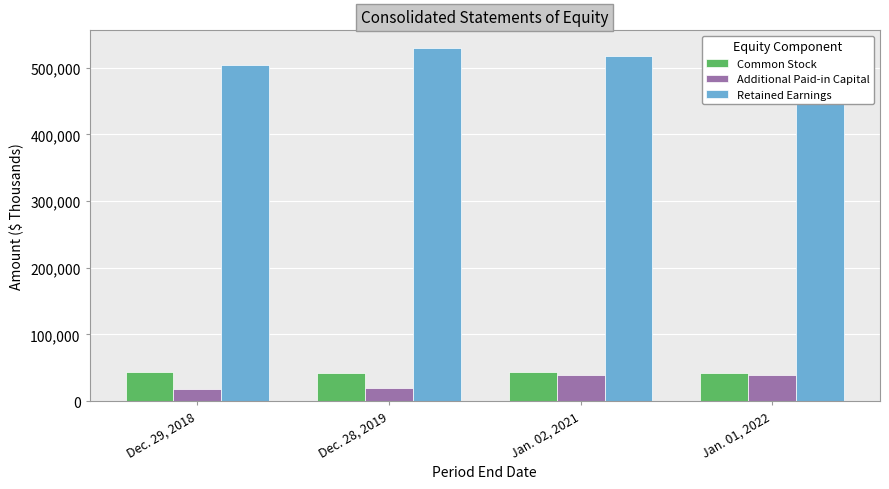

Which category has the highest value across all series?

Dec. 28, 2019